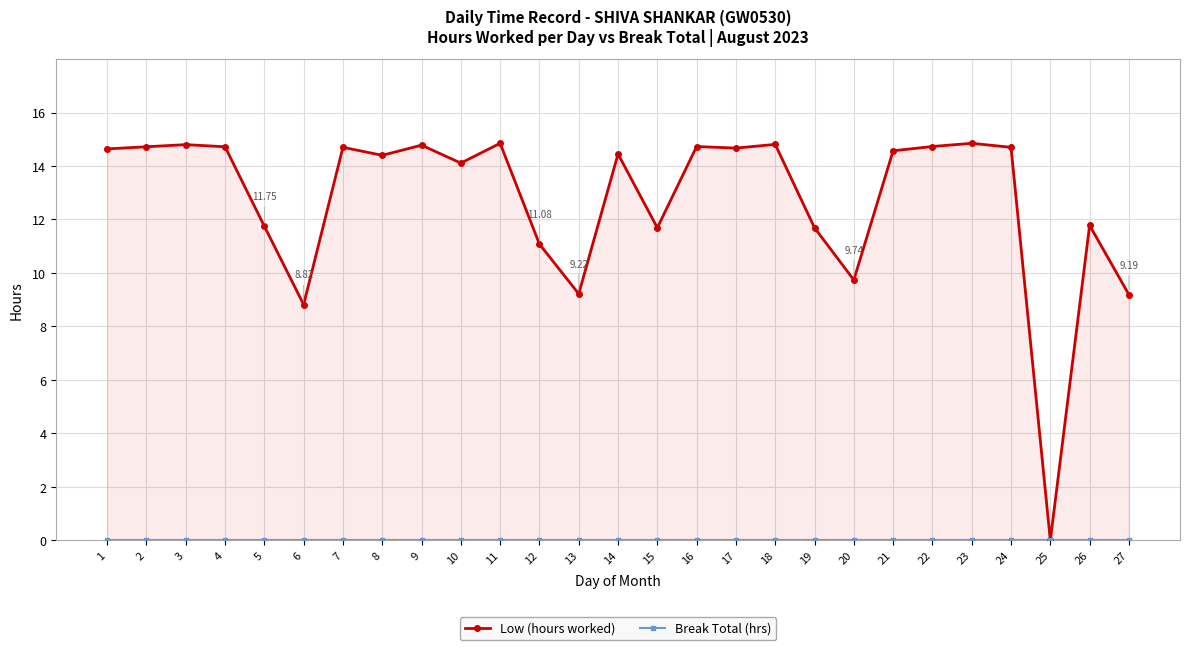

Reading left to right, extract all data points from this chart.

Low (hours worked): 1=14.6	2=14.7	3=14.8	4=14.7	5=11.8	6=8.8	7=14.7	8=14.4	9=14.8	10=14.1	11=14.8	12=11.1	13=9.2	14=14.4	15=11.7	16=14.7	17=14.7	18=14.8	19=11.7	20=9.7	21=14.6	22=14.7	23=14.8	24=14.7	25=0.0	26=11.8	27=9.2
Break Total (hrs): 1=0.0	2=0.0	3=0.0	4=0.0	5=0.0	6=0.0	7=0.0	8=0.0	9=0.0	10=0.0	11=0.0	12=0.0	13=0.0	14=0.0	15=0.0	16=0.0	17=0.0	18=0.0	19=0.0	20=0.0	21=0.0	22=0.0	23=0.0	24=0.0	25=0.0	26=0.0	27=0.0